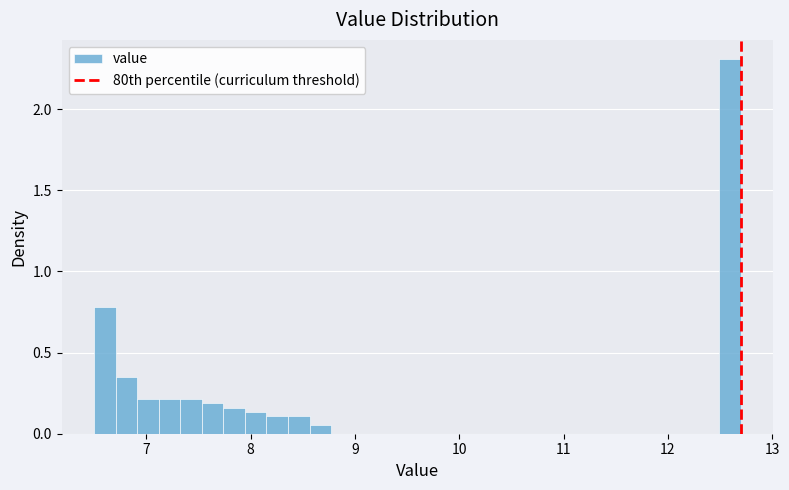

Read against the x-axis, roughly where is the centre of the tallest bar?

12.6